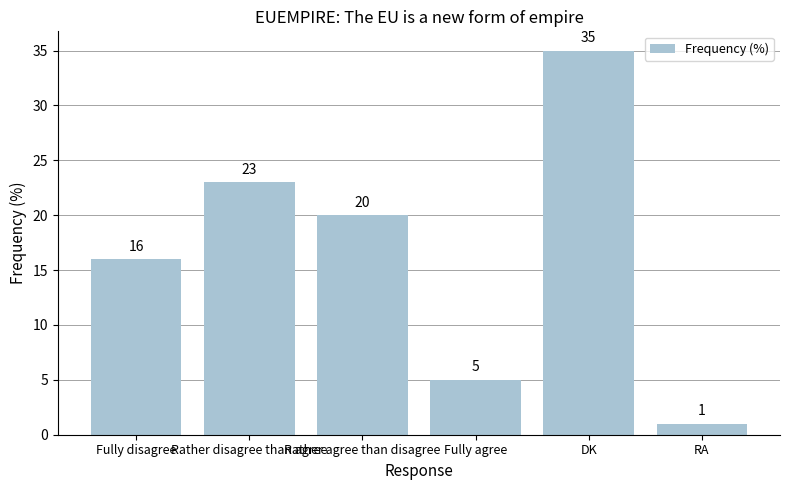

Where does the data first go above 20?

Rather disagree than agree